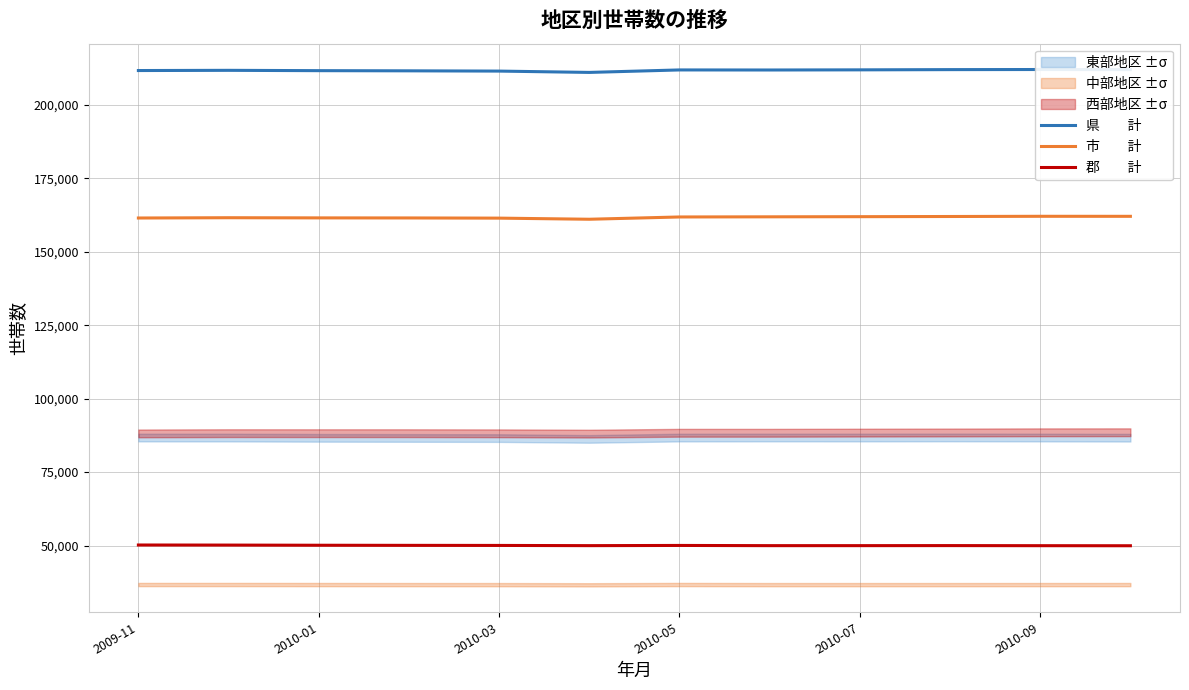

Is this an area chart (filled region under the line)?

No